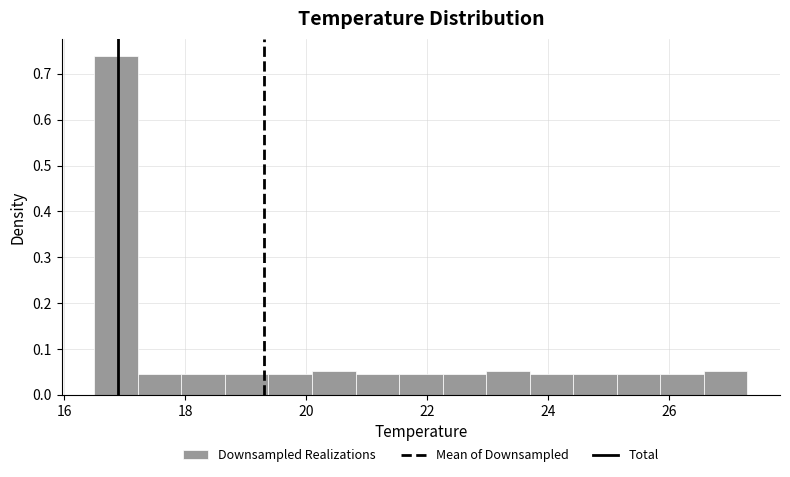

Around what value on the x-axis is the tallest bar? Give the approximate position of its centre, as read against the axis.

16.8